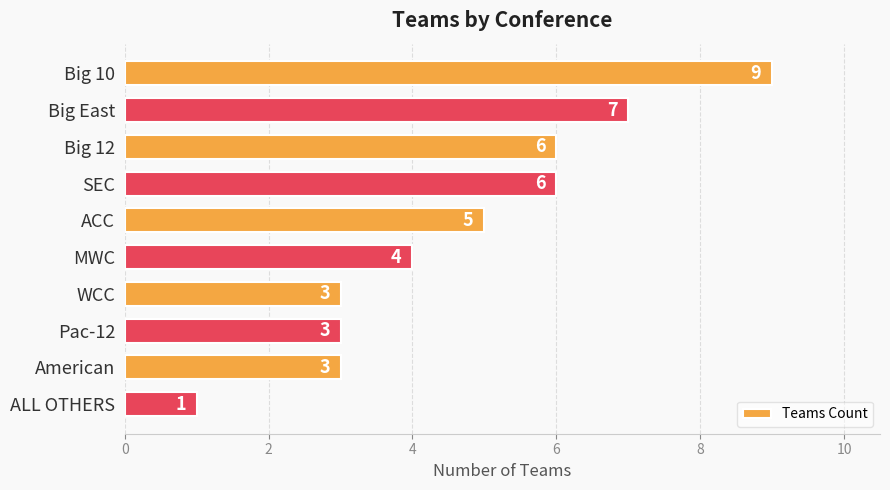

How many values are between 3 and 6?

7